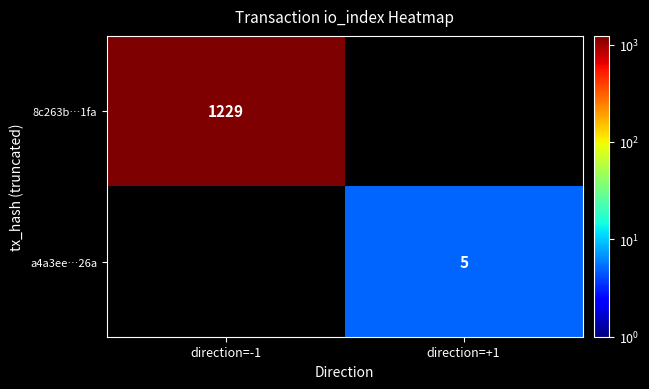

The value of 8c263b…1fa at direction=-1 is 525. True or false?

False